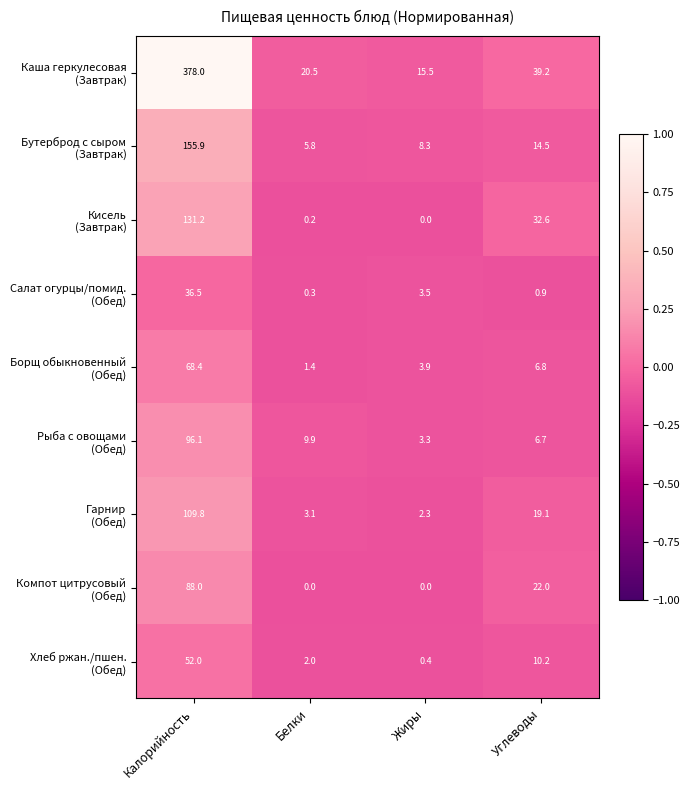

At which category is the sum across all series the highest?

Калорийность